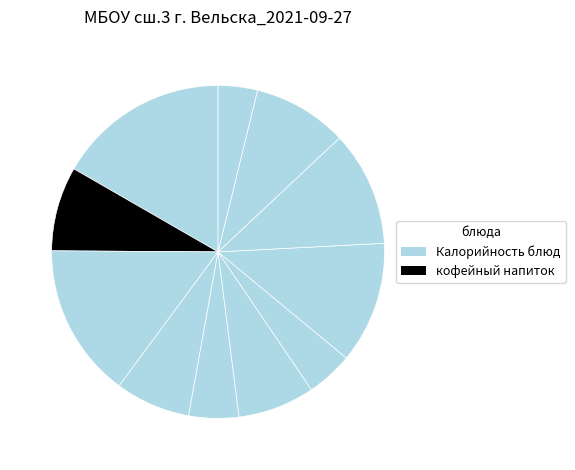

How many segments does this pie chart have?

11